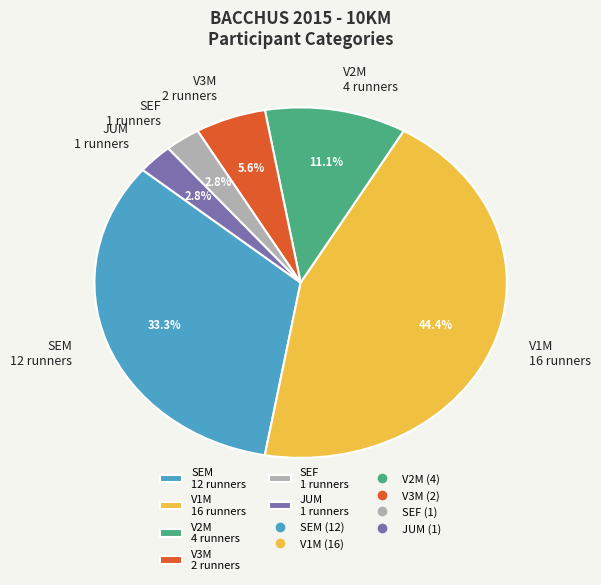

To the nearest percent, what percentage of the pie is V1M?

44%